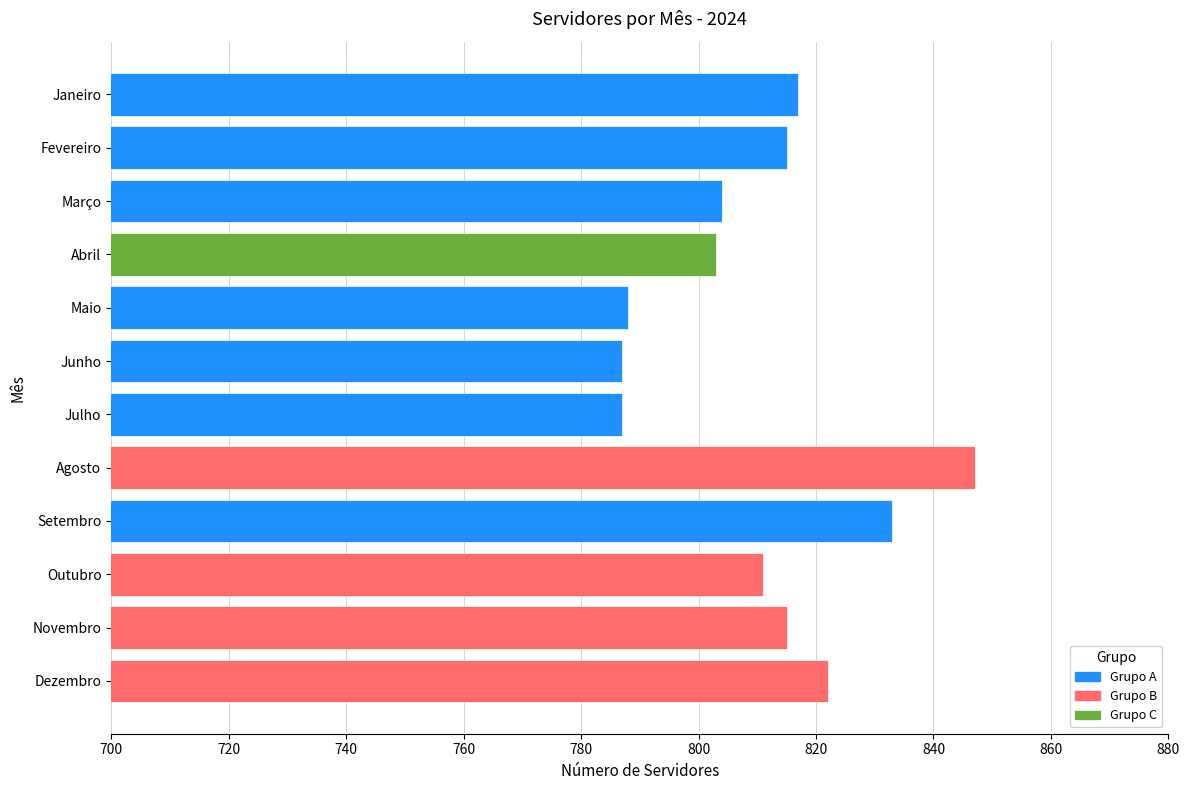

How many distinct data groups are displayed?

1